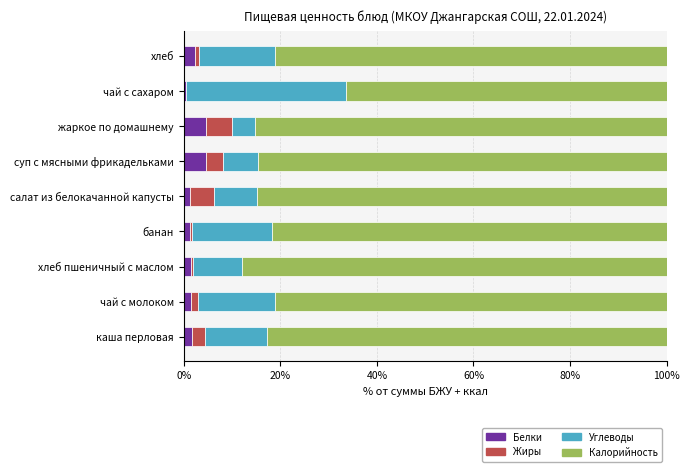

The value of Белки at хлеб is 2.3. True or false?

True